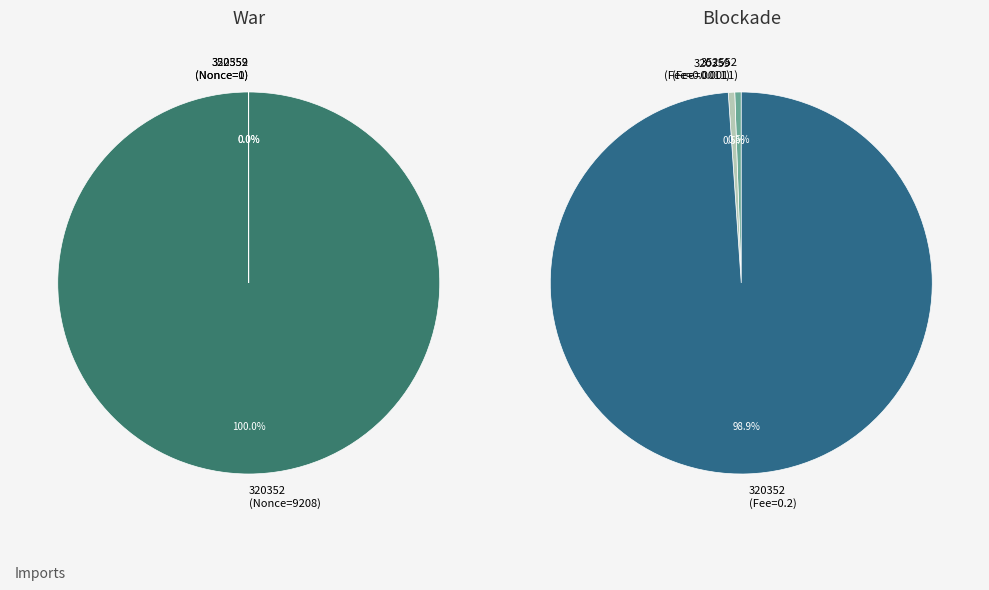

Count the number of slices in the pie.

3